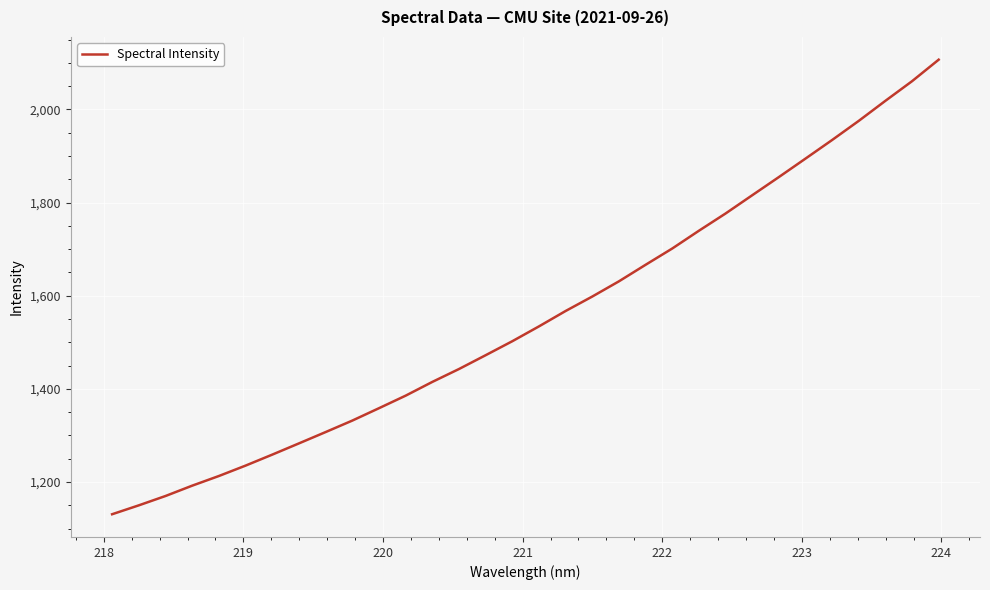

What is the average value?

1553.9